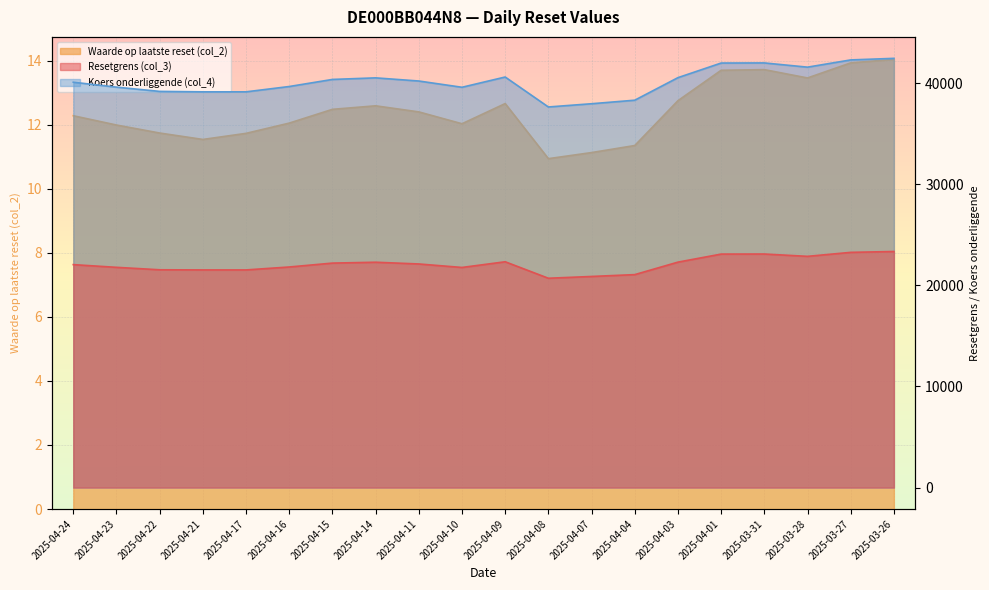

How many interior local valleys does the Resetgrens (col_3) series have?

3